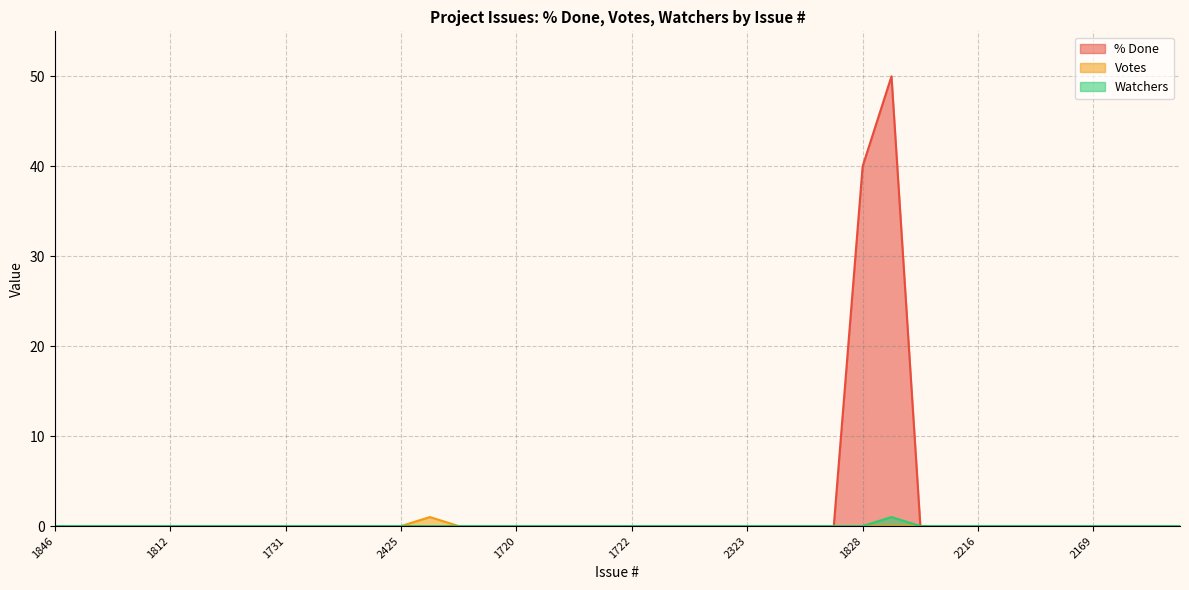

True or false: % Done and Votes cross at least once.

False